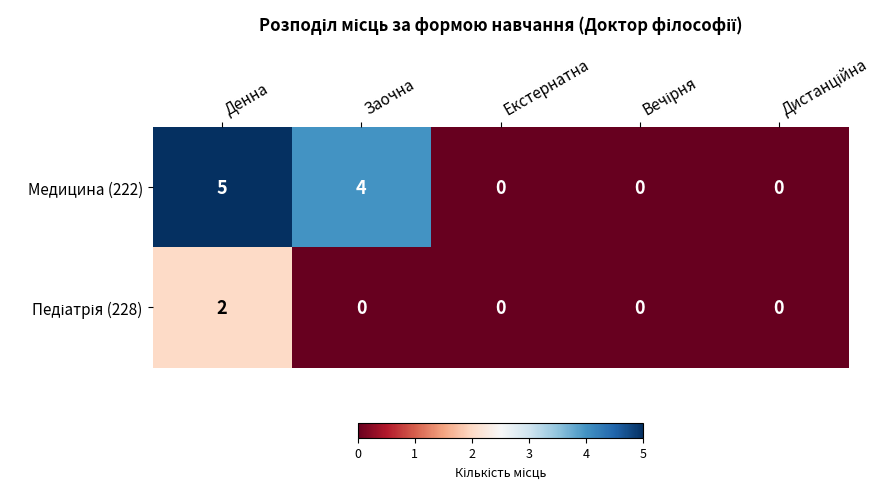

What is the total value across all series at Заочна?

4